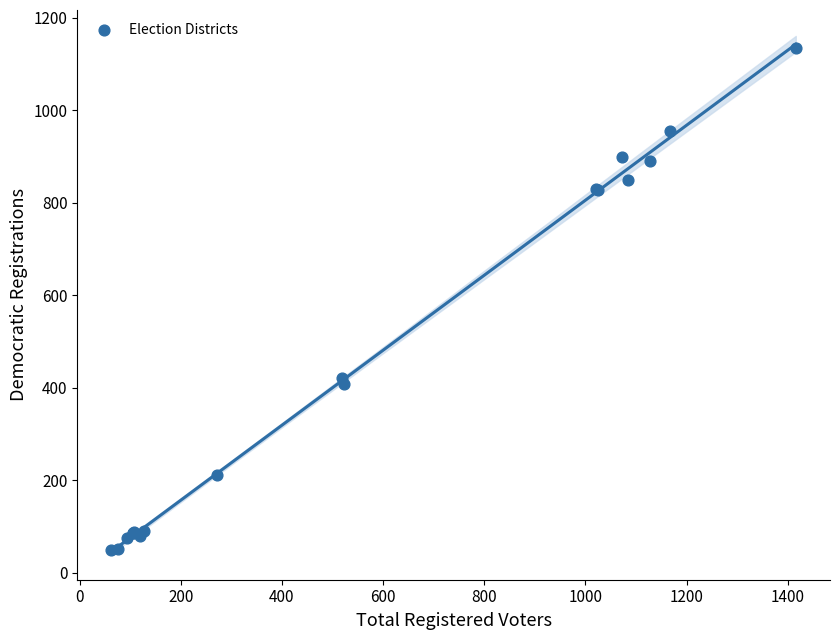

What Y value in the scatter plot is closest to 592?

422